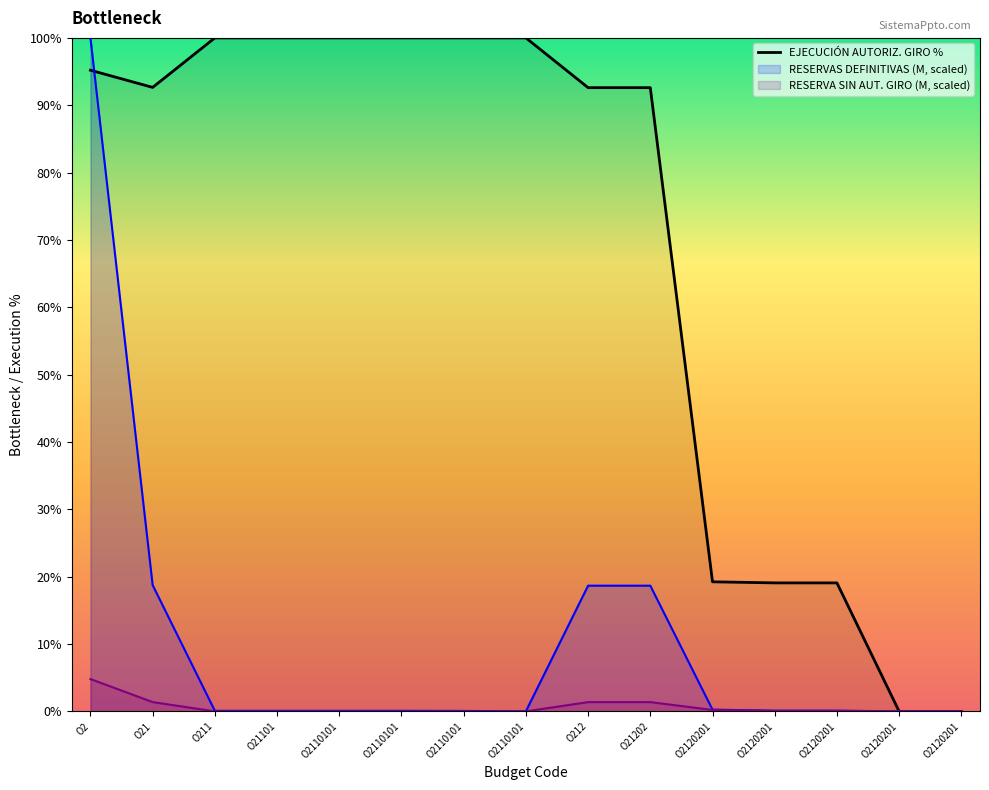

List the labels in order of value, smallest first.

O2120201, O2120201, O2120201, O2120201, O2120201, O212, O21202, O21, O2, O211, O21101, O2110101, O2110101, O2110101, O2110101